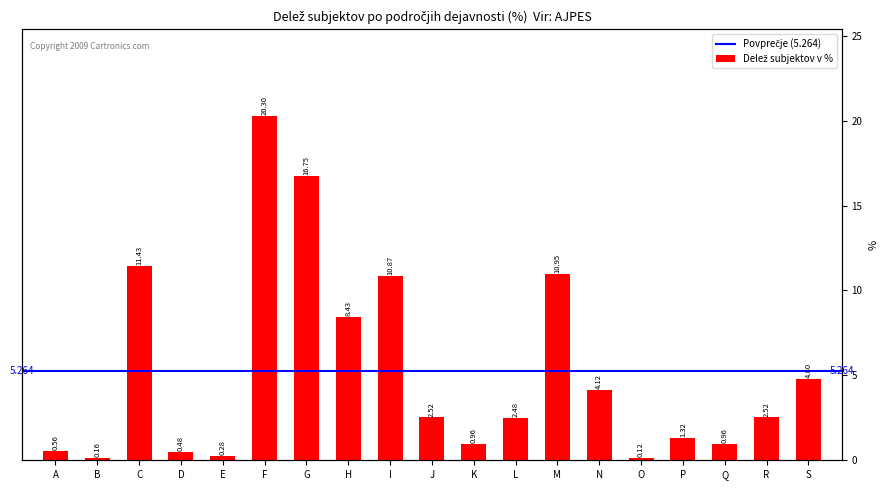

Rank the categories by value from lowest to highest.

O, B, E, D, A, K, Q, P, L, J, R, N, S, H, I, M, C, G, F